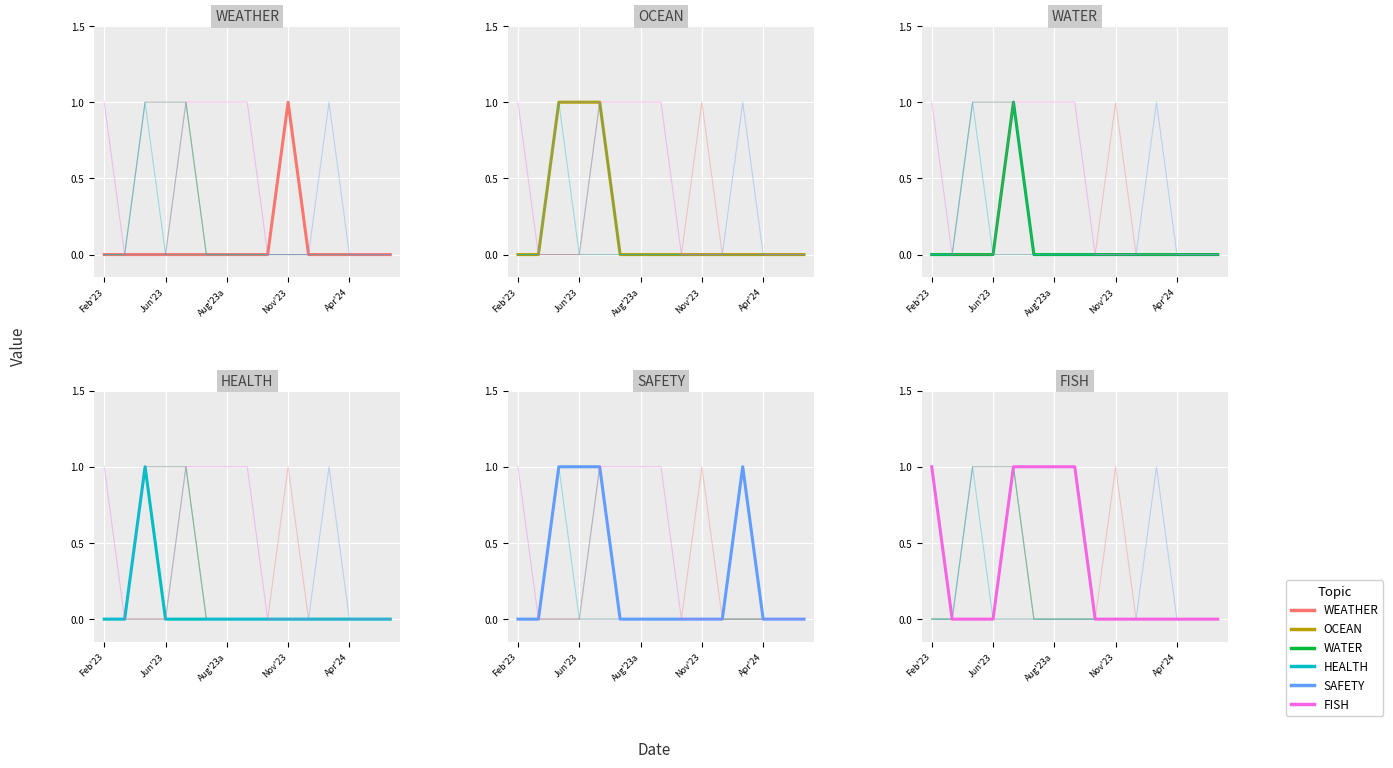

Does the chart display data point markers on the line(s)?

No